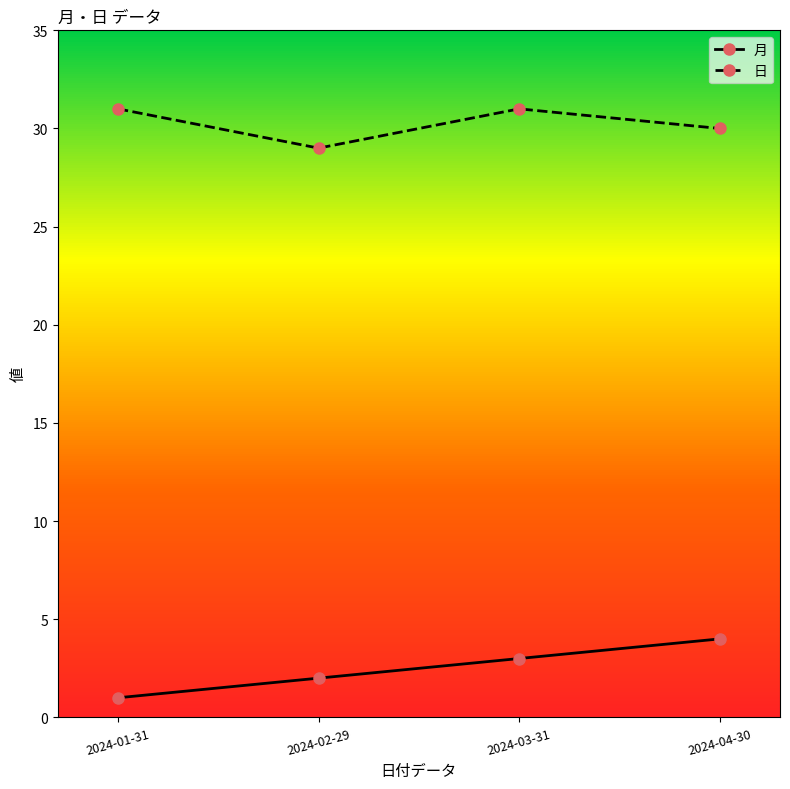

True or false: 月 and 日 cross at least once.

False